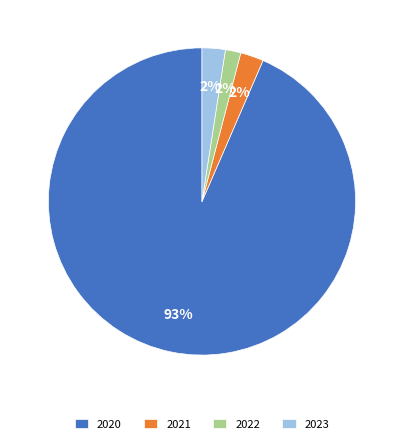

To the nearest percent, what is the average slice percentage?

25%